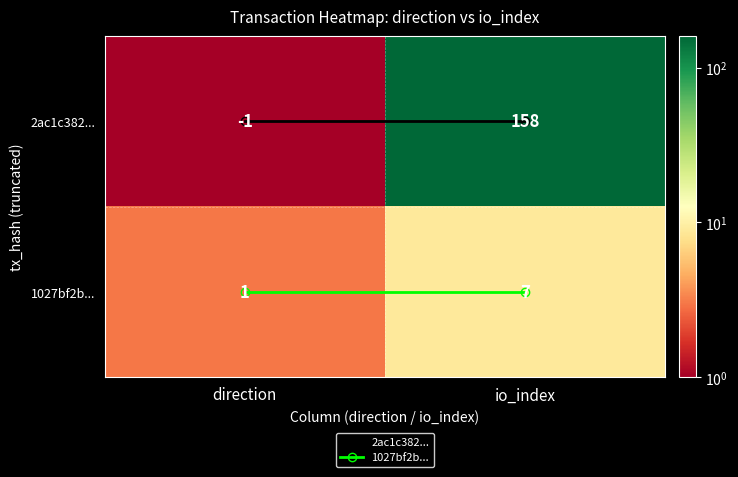

Between direction and io_index, which series saw the biggest shift?

2ac1c382...